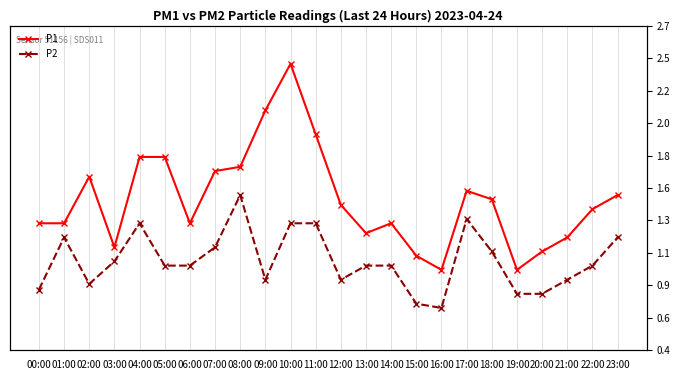

What is the total value across all series at 18:00?

2.6